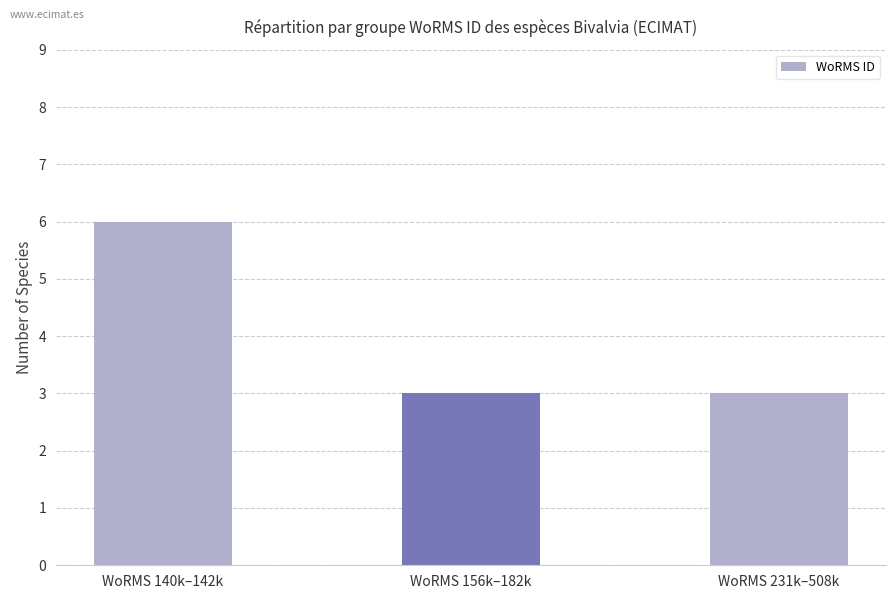

What is the change in value from WoRMS 140k–142k to WoRMS 231k–508k?

-3